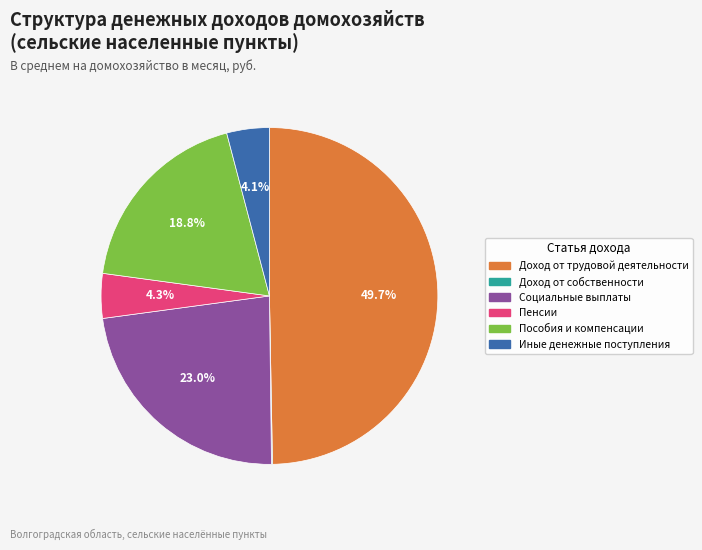

Does Иные денежные поступления represent more than half of the total?

No